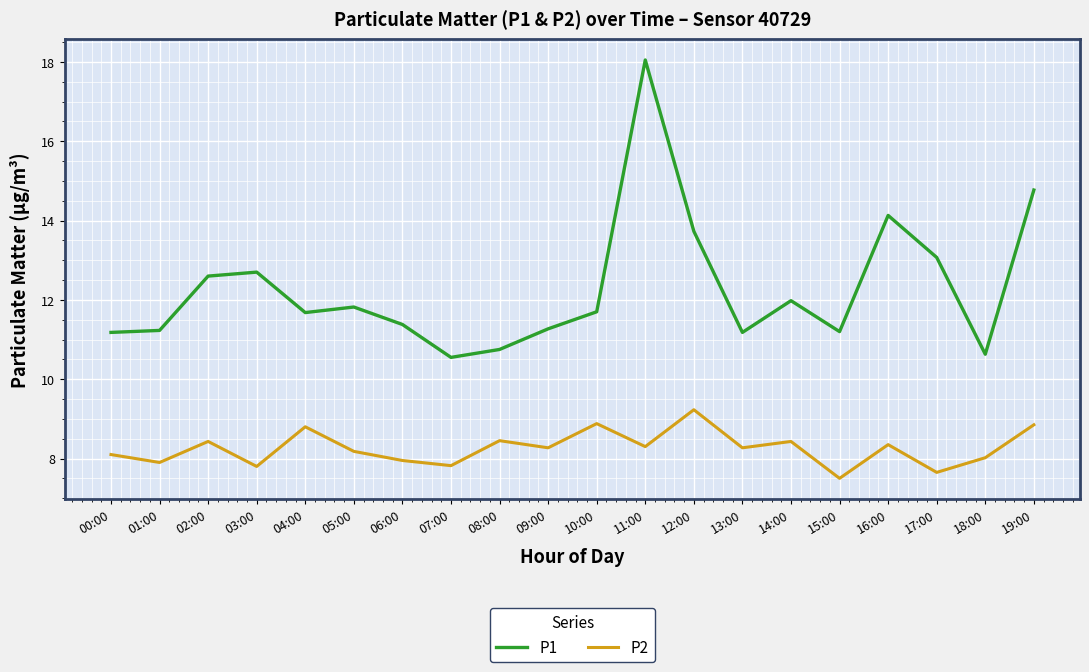

What position from the left is 16:00?

17